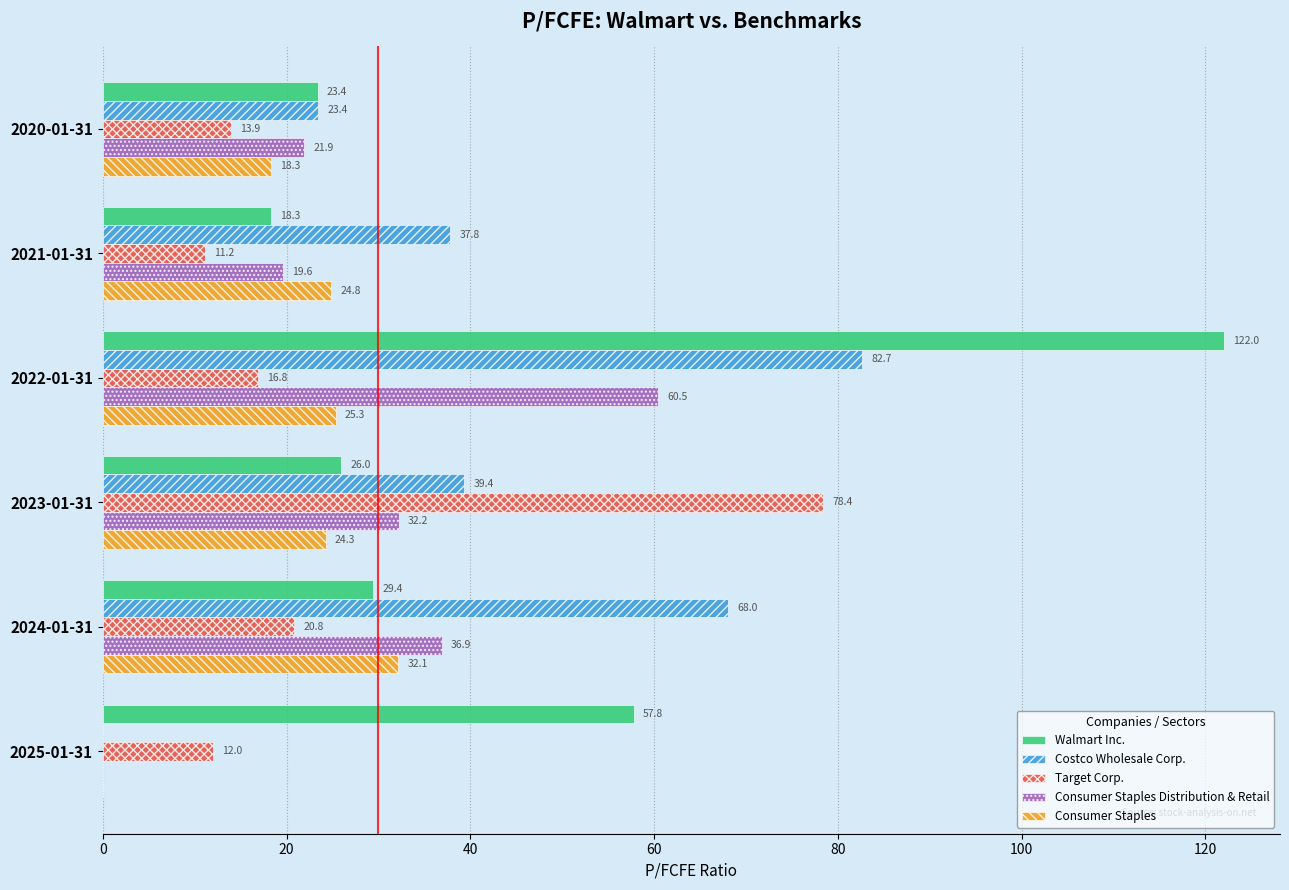

What is the sum of the Consumer Staples values at 2020-01-31 and 2021-01-31?

43.1